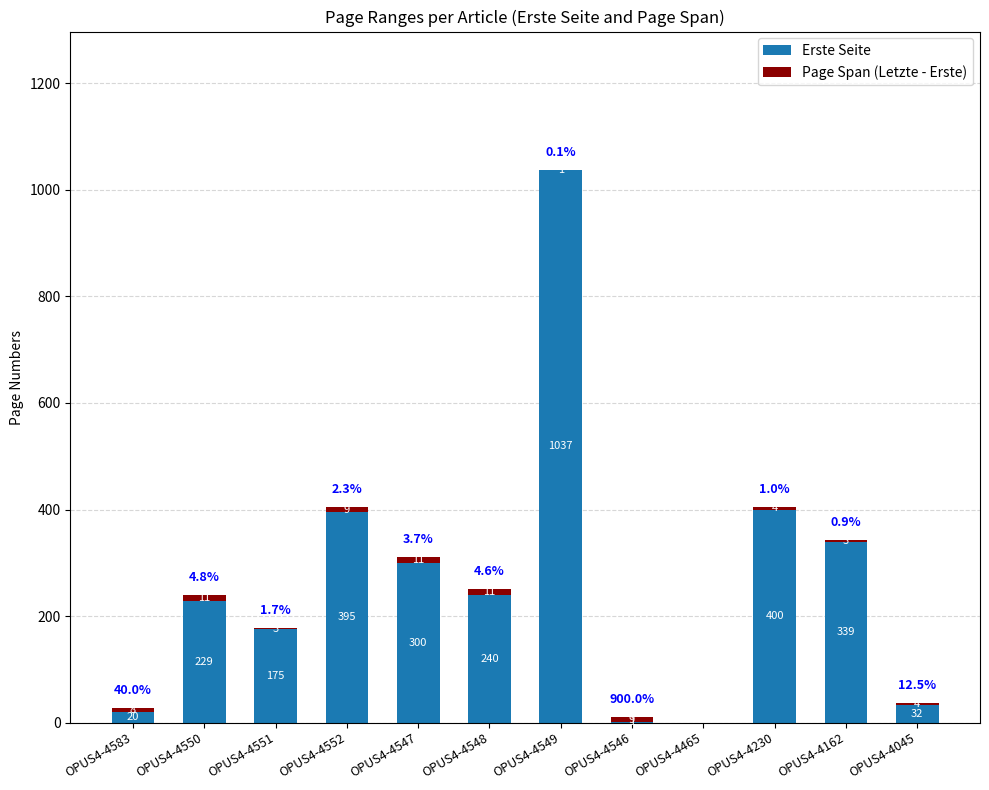

At which category is the sum across all series the highest?

OPUS4-4549